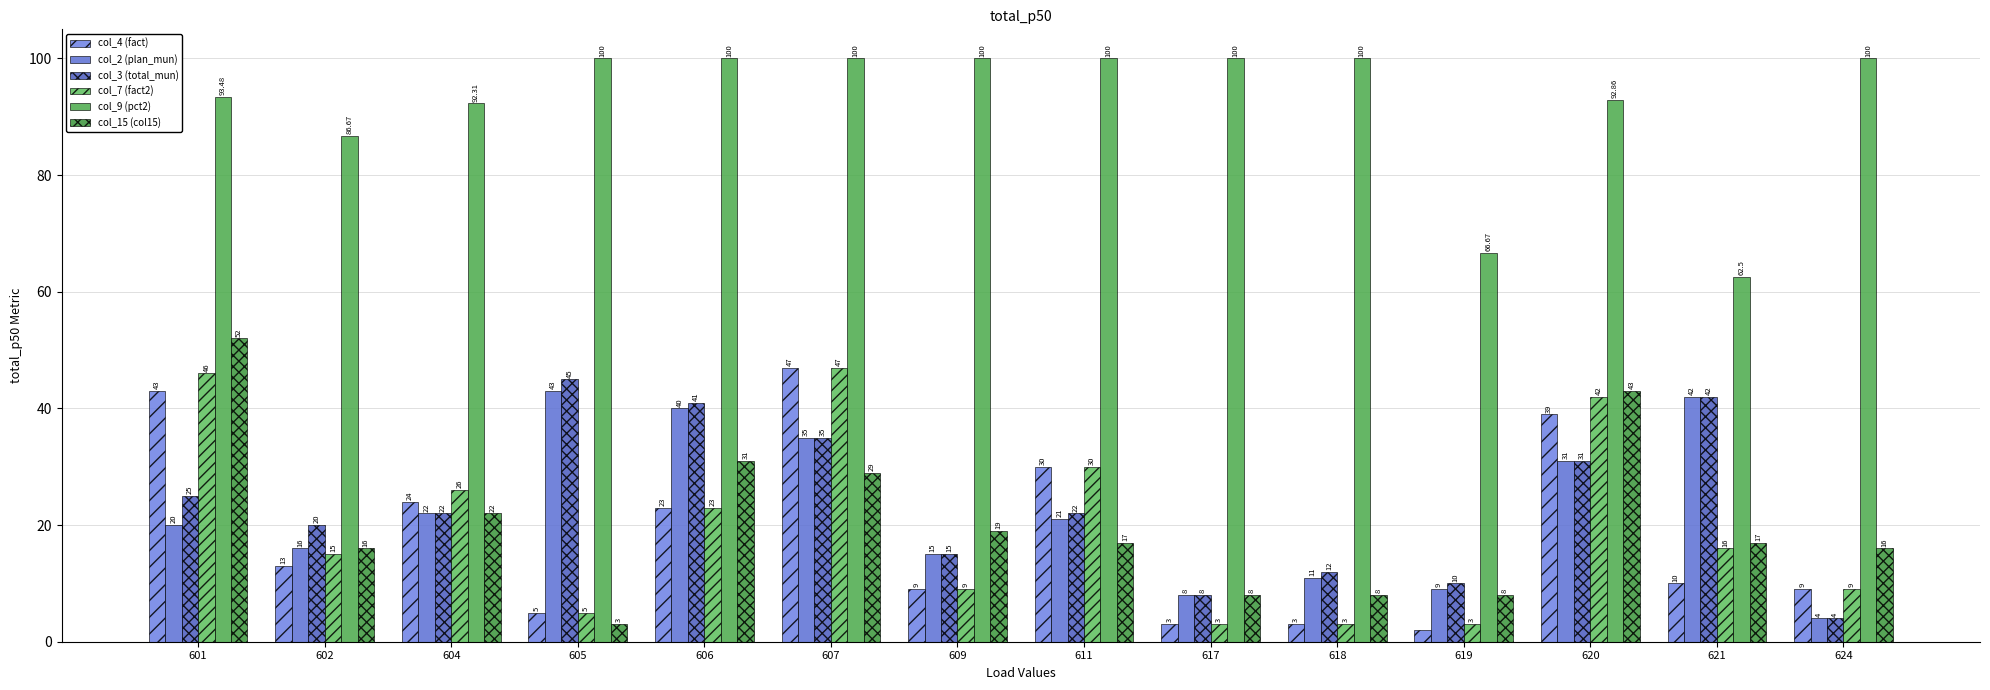

Read the col_3 (total_mun) value at 605.

45.0